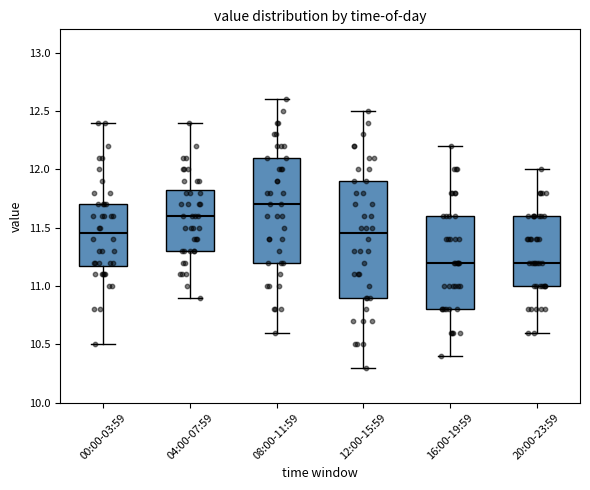

Reading left to right, transcribe this box plot: for each box, give where its median line is, the range the box spans, and where its two whiskers end, as read against the y-axis. The values are not printed on the chart, so give them approximately, as read against the axis.

00:00-03:59: median 11.45, box 11.20 to 11.70, whiskers 10.50 to 12.40
04:00-07:59: median 11.60, box 11.30 to 11.85, whiskers 10.90 to 12.40
08:00-11:59: median 11.70, box 11.20 to 12.10, whiskers 10.60 to 12.60
12:00-15:59: median 11.45, box 10.90 to 11.90, whiskers 10.30 to 12.50
16:00-19:59: median 11.20, box 10.80 to 11.60, whiskers 10.40 to 12.20
20:00-23:59: median 11.20, box 11.00 to 11.60, whiskers 10.60 to 12.00